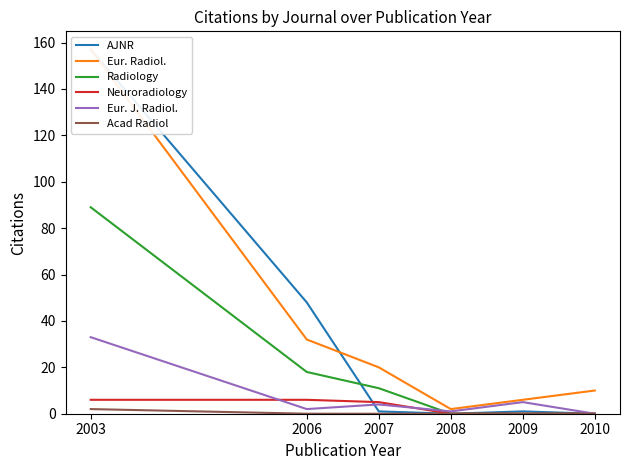

True or false: Neuroradiology has more than 2 interior local peaks.

False